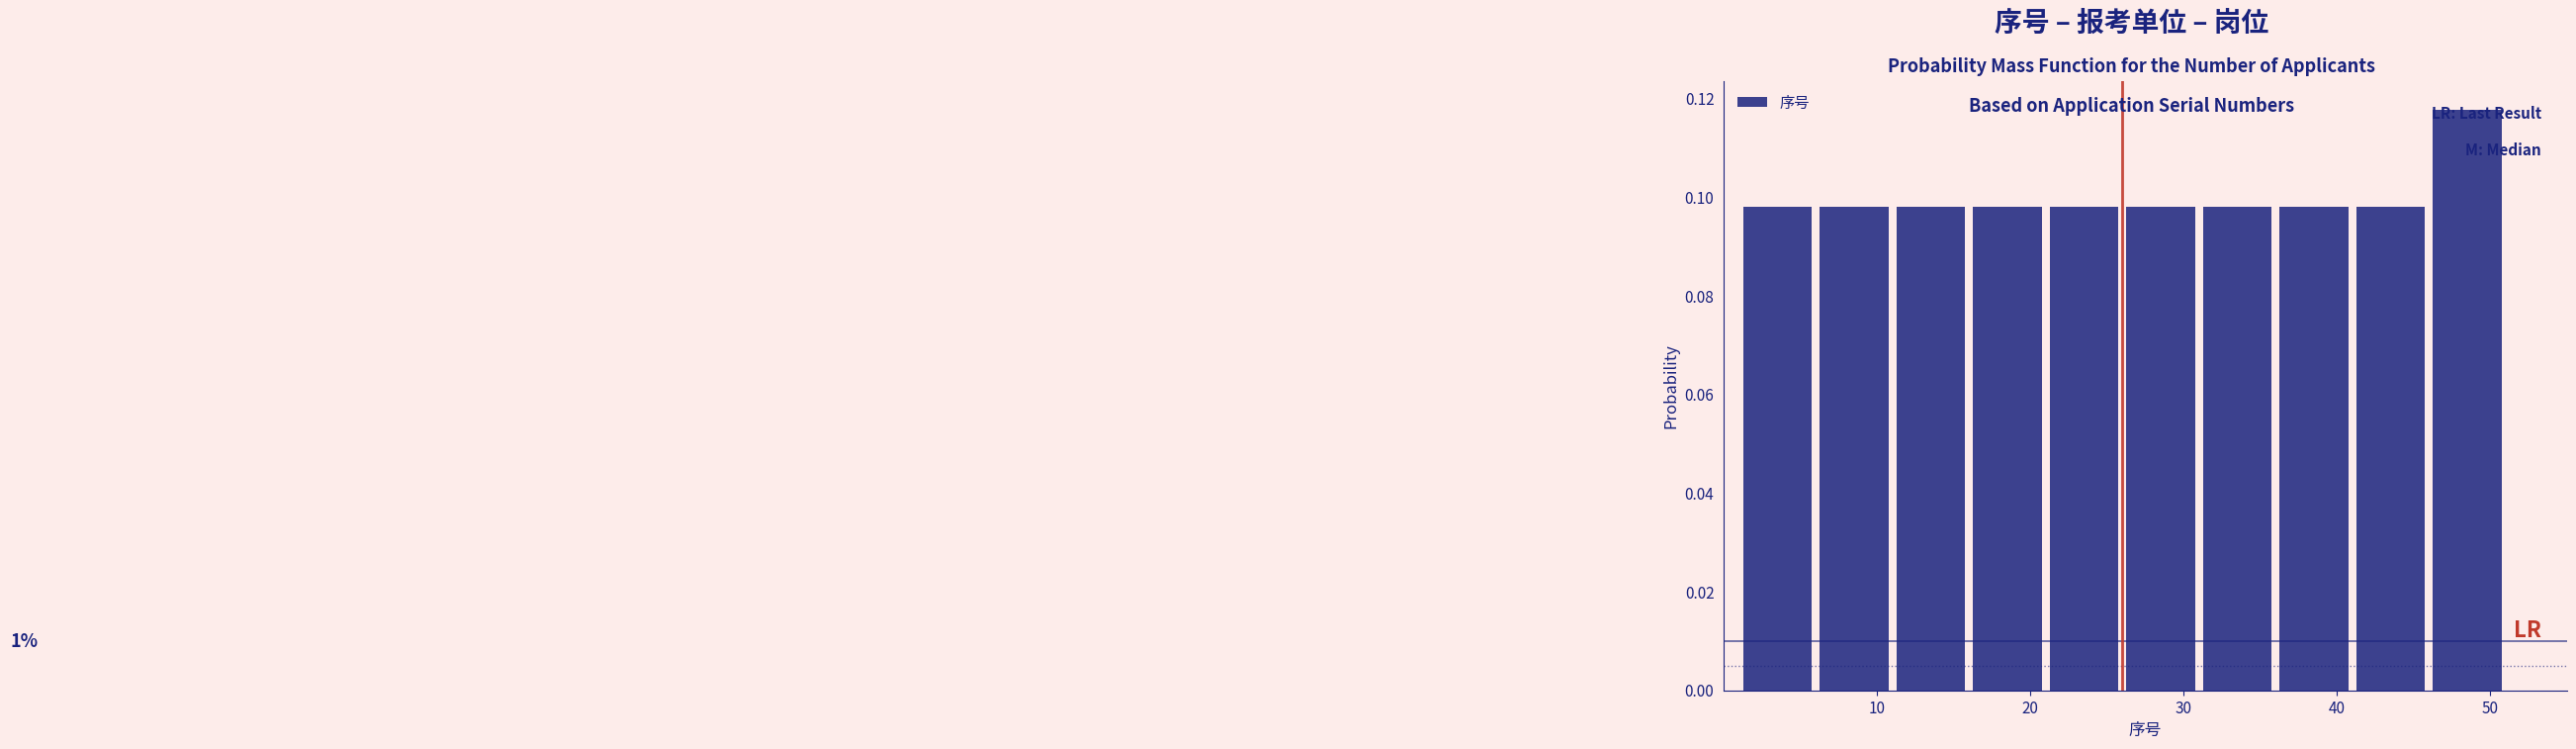

Over which range of the x-axis is the bar tallest?

46 to 51